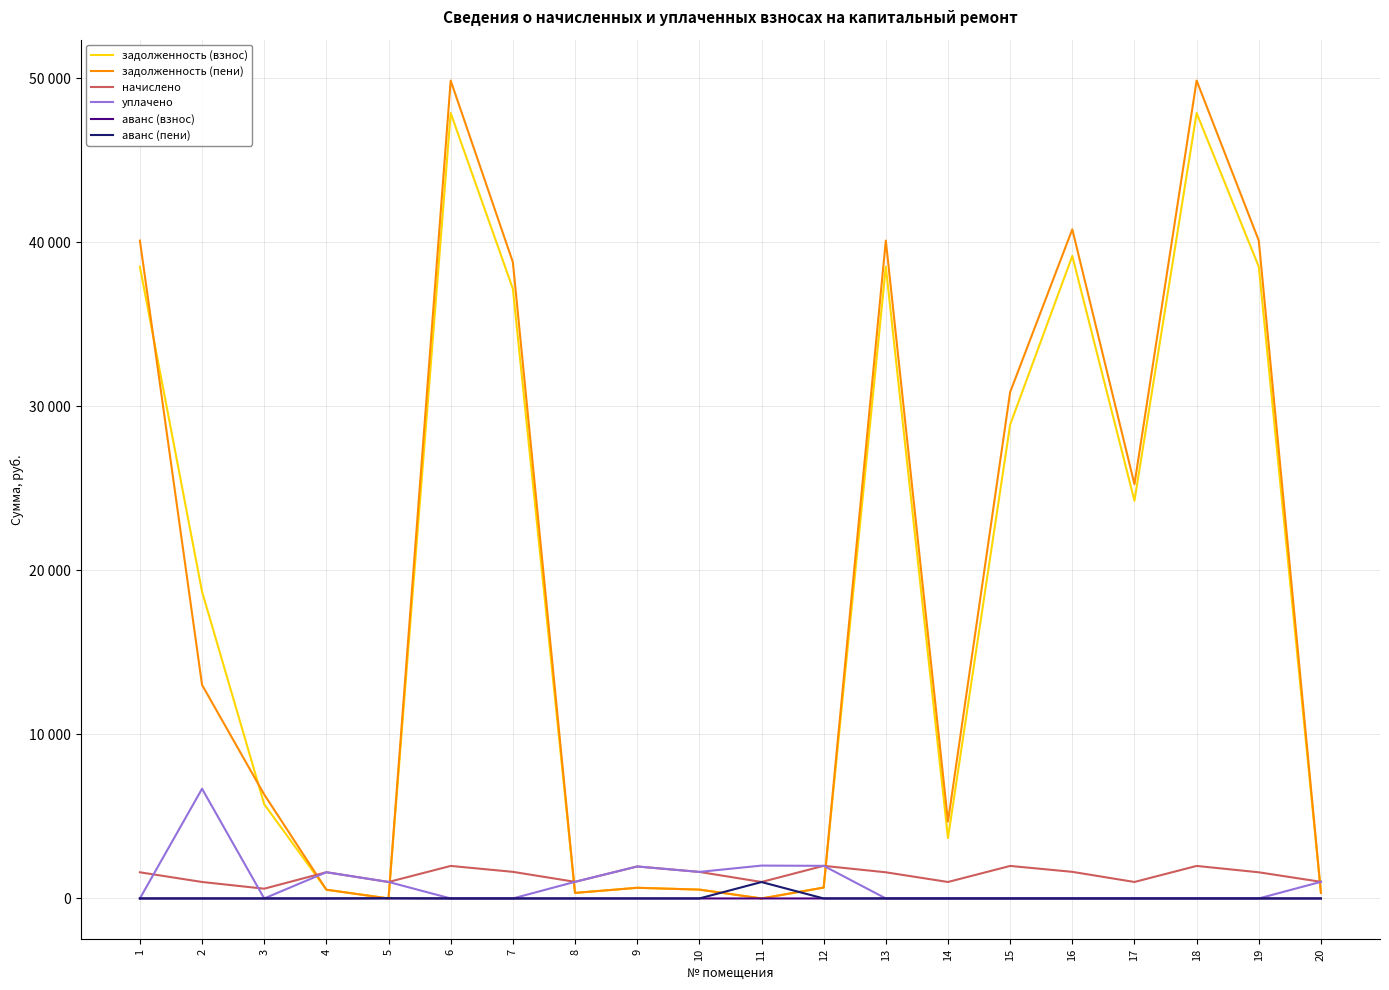

Does the chart display data point markers on the line(s)?

No